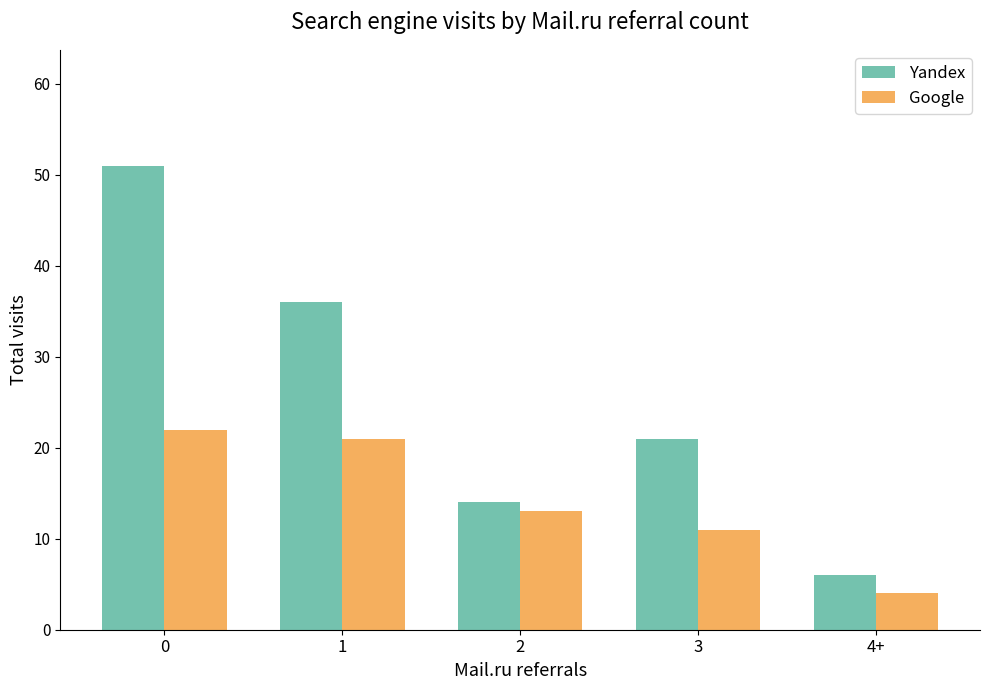

What is the highest value of the Google series?

22